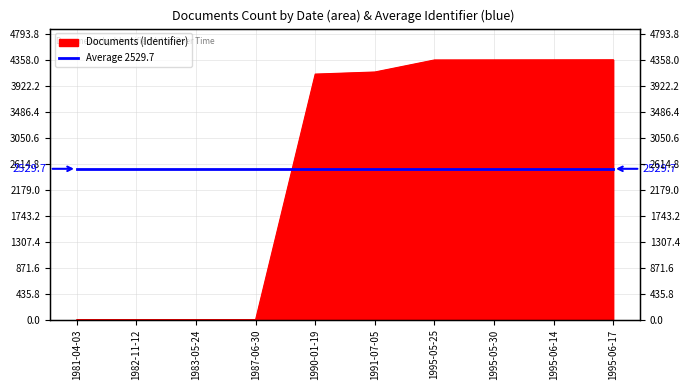

List the labels in order of value, smallest first.

1981-04-03, 1982-11-12, 1983-05-24, 1987-06-30, 1990-01-19, 1991-07-05, 1995-05-25, 1995-05-30, 1995-06-14, 1995-06-17